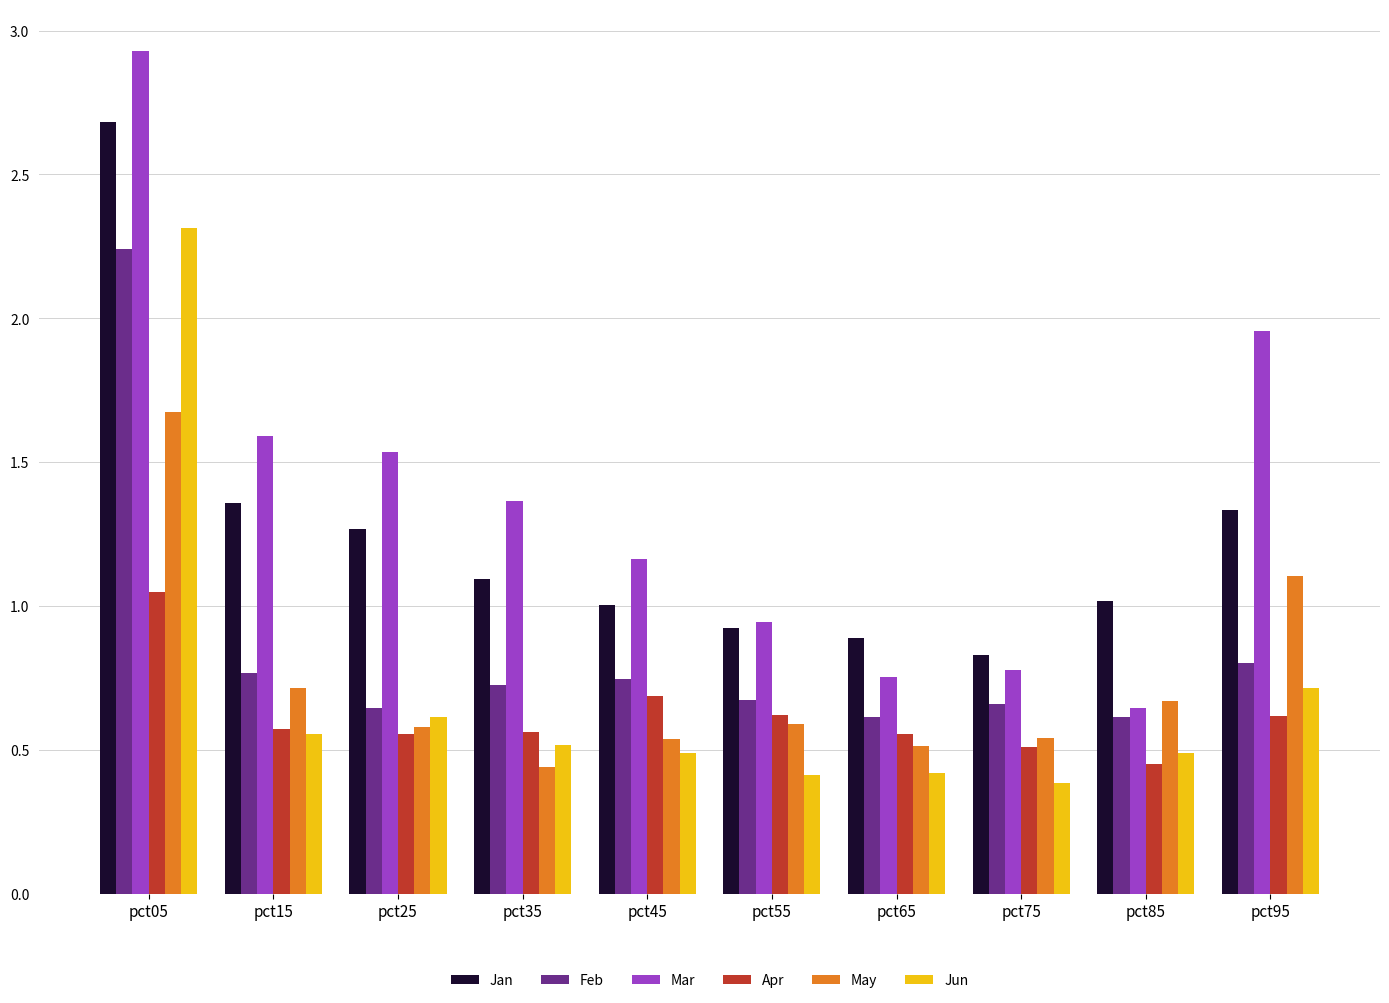

What is the total value across all series at pct35?

4.7